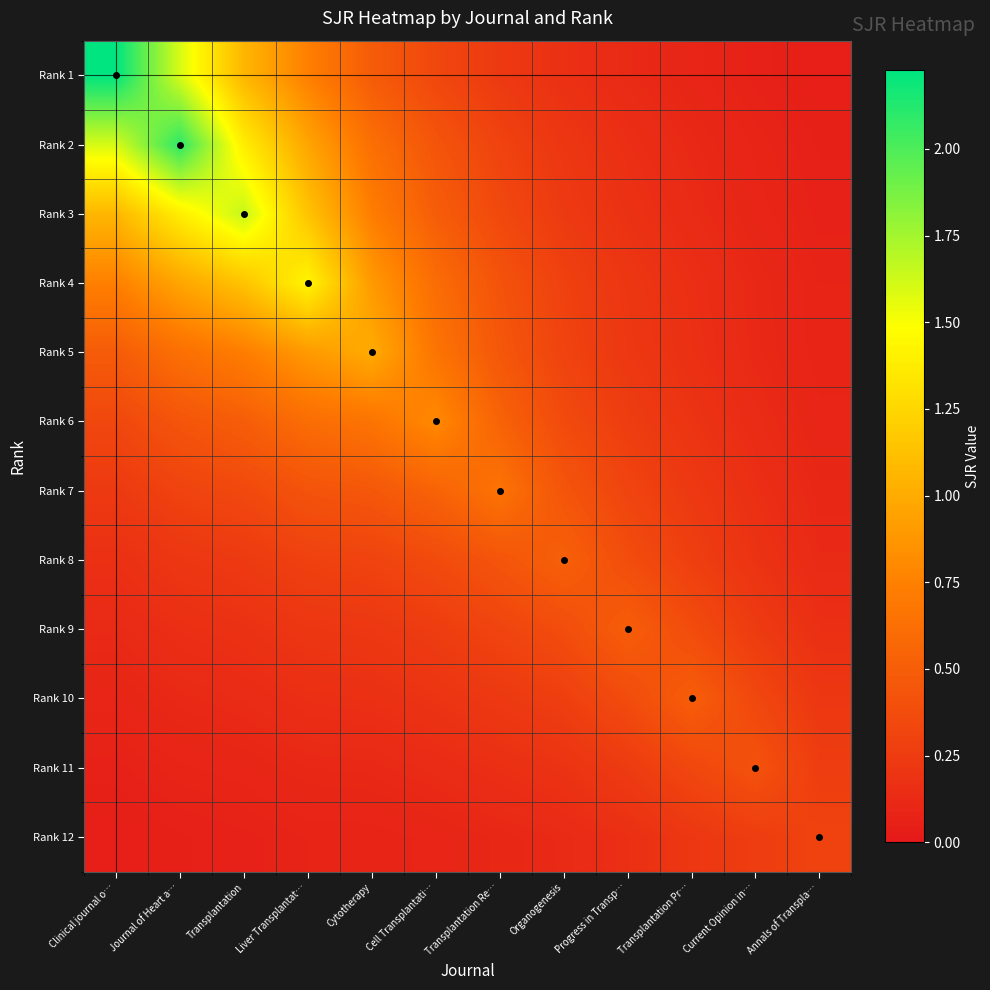

Which series has the largest range (max minus min)?

Rank 1